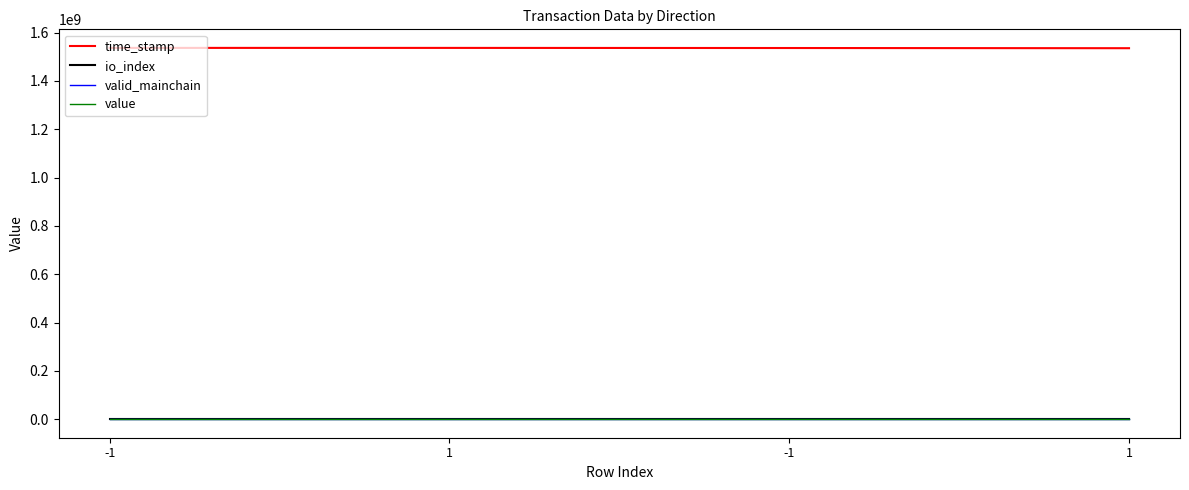

The value series shows 30.8 at -1. True or false?

True